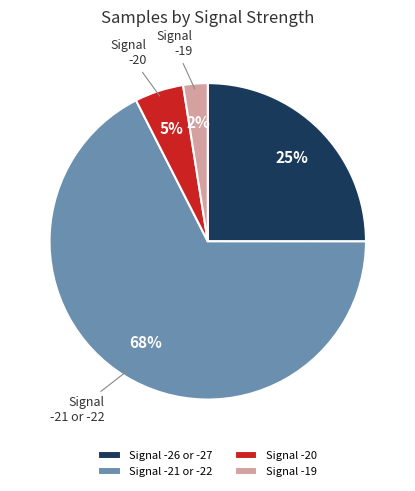

How many slices are in this pie chart?

4